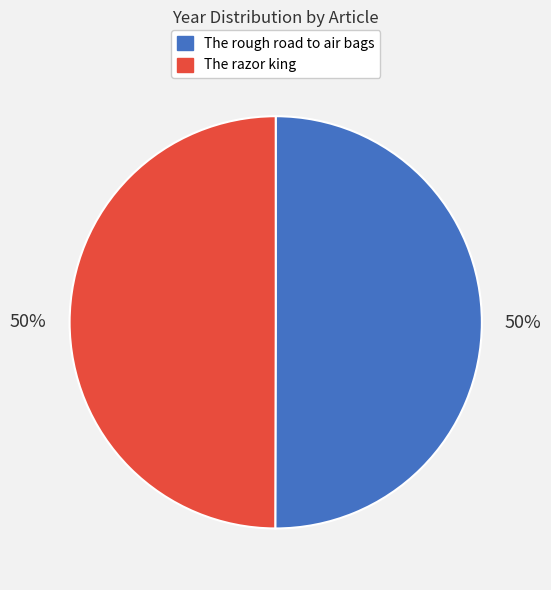

Do The rough road to air bags and The razor king together represent more than half of the pie?

Yes